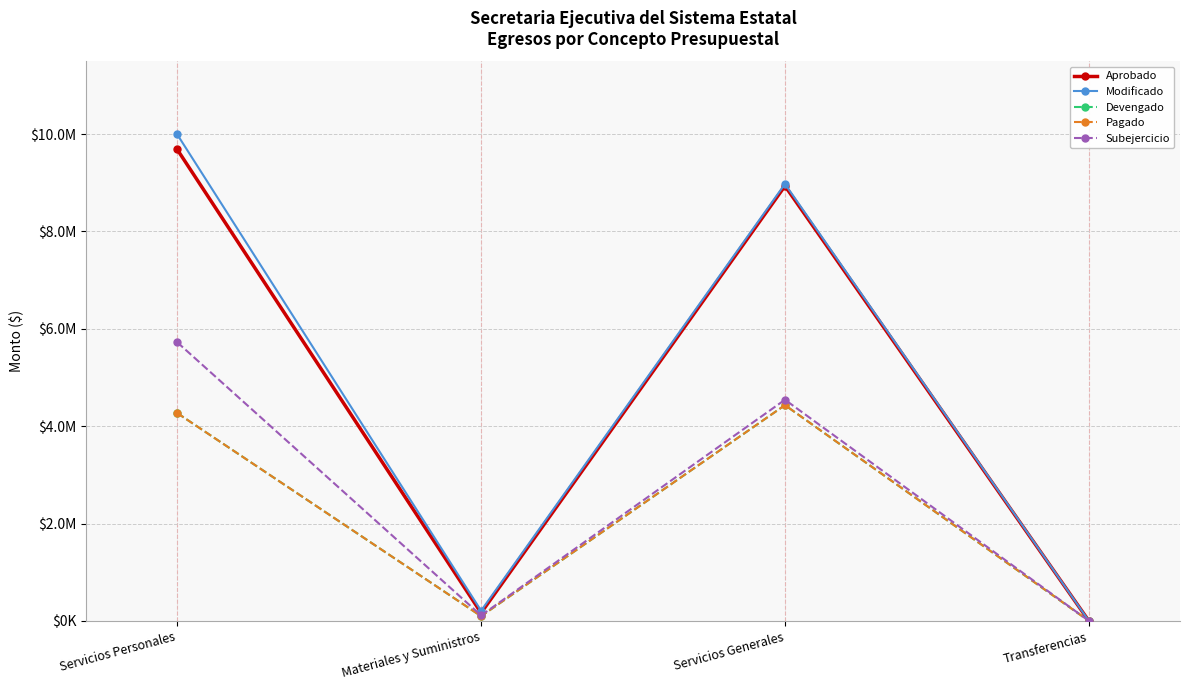

Reading left to right, list all the values displayed in this chart.

Aprobado: 9684570.0	164400.0	8935453.5	0.0
Modificado: 9993156.4	209511.1	8976067.1	0.0
Devengado: 4269149.1	97288.6	4432556.4	0.0
Pagado: 4269149.1	97288.6	4432556.4	0.0
Subejercicio: 5724007.3	112222.5	4543510.6	0.0